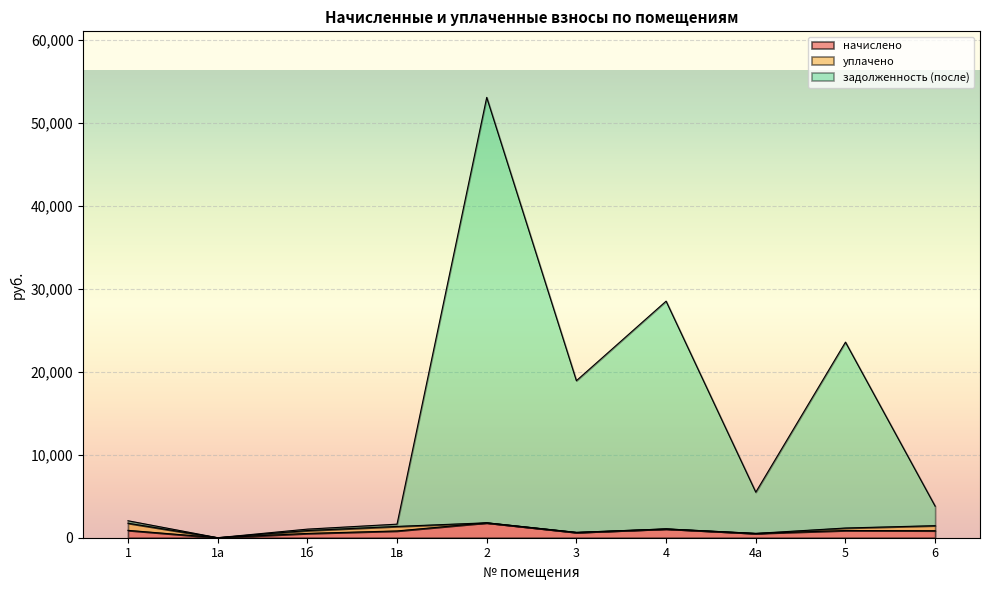

What is the total value across all series at 2?

53059.2